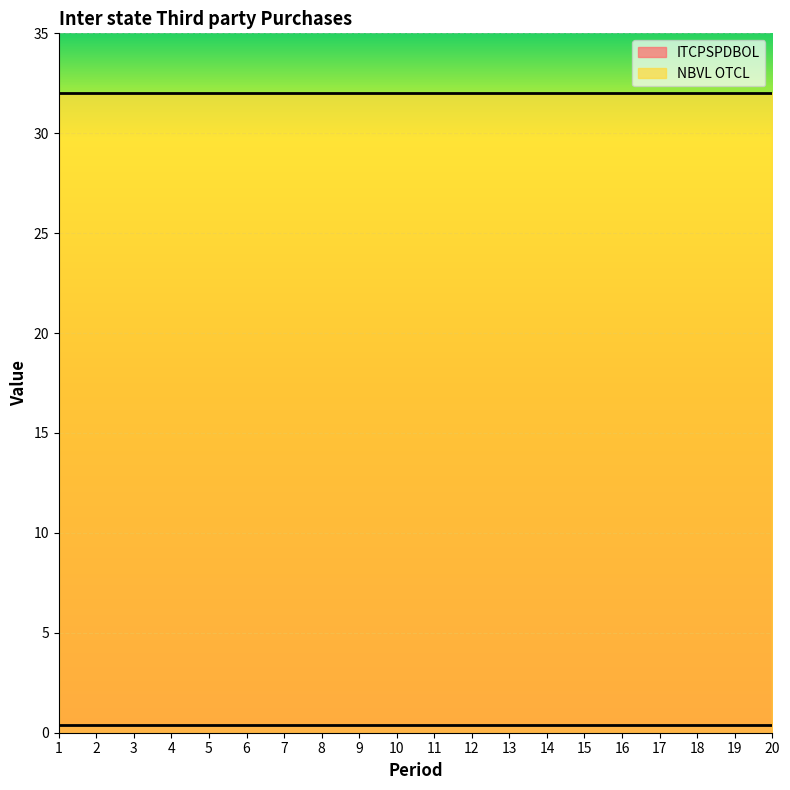

True or false: NBVL OTCL has more than 0 interior local peaks.

False